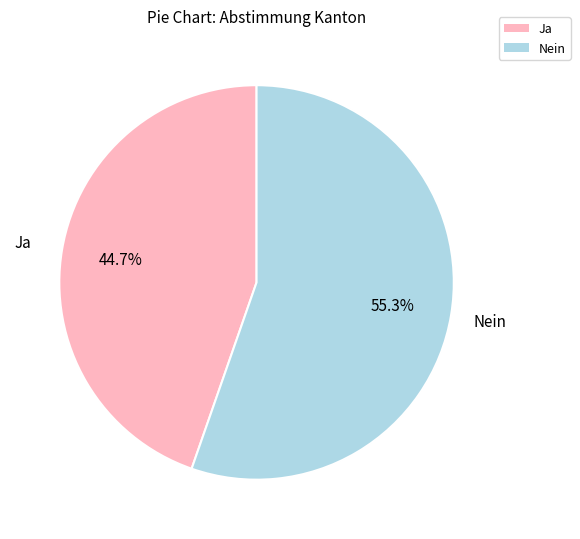

Is it true that Ja is 32% of the pie?

False